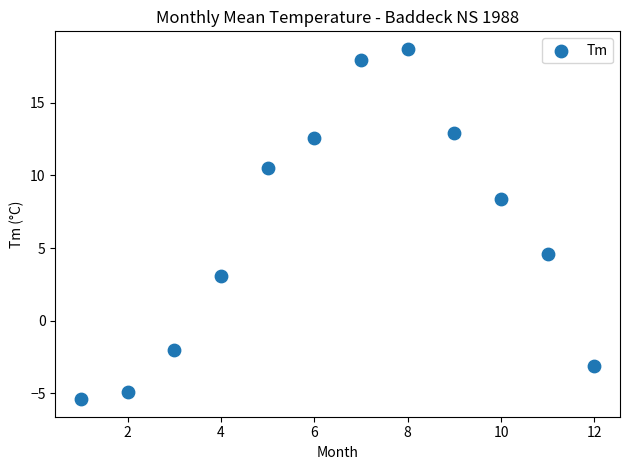

What is the range of X values (max minus min)?

11.0